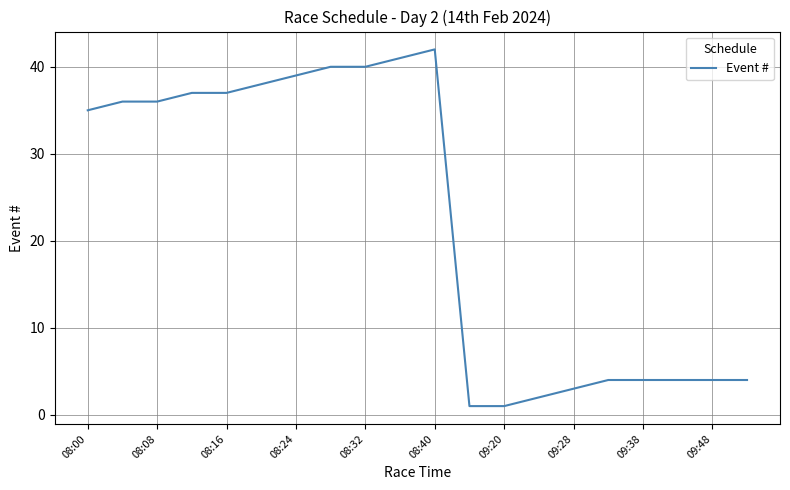

Is this an area chart (filled region under the line)?

No